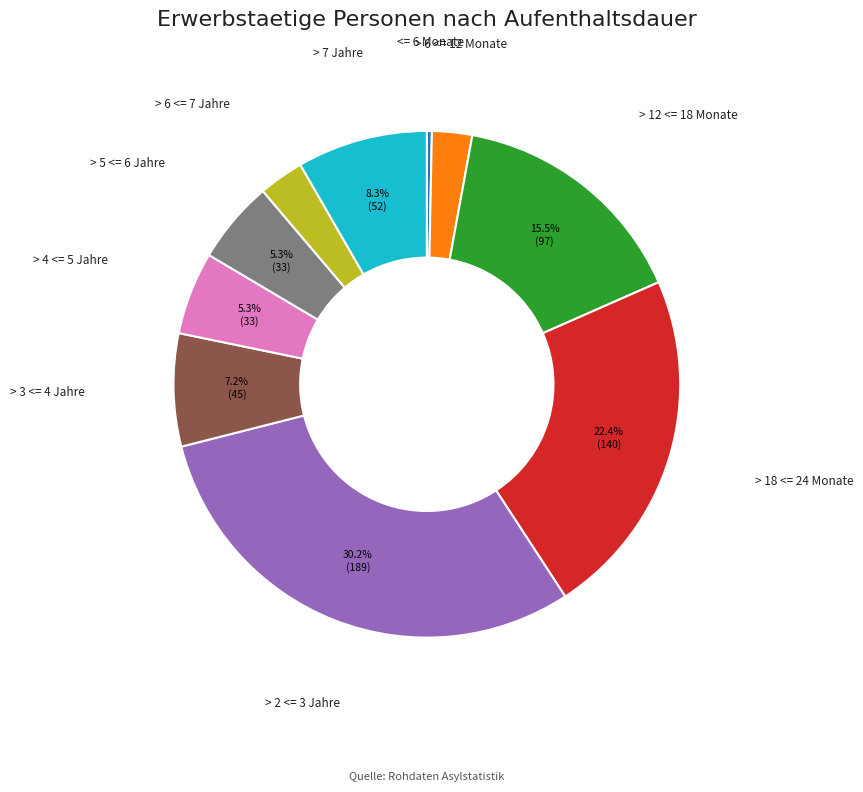

Does any single category account for the majority?

No